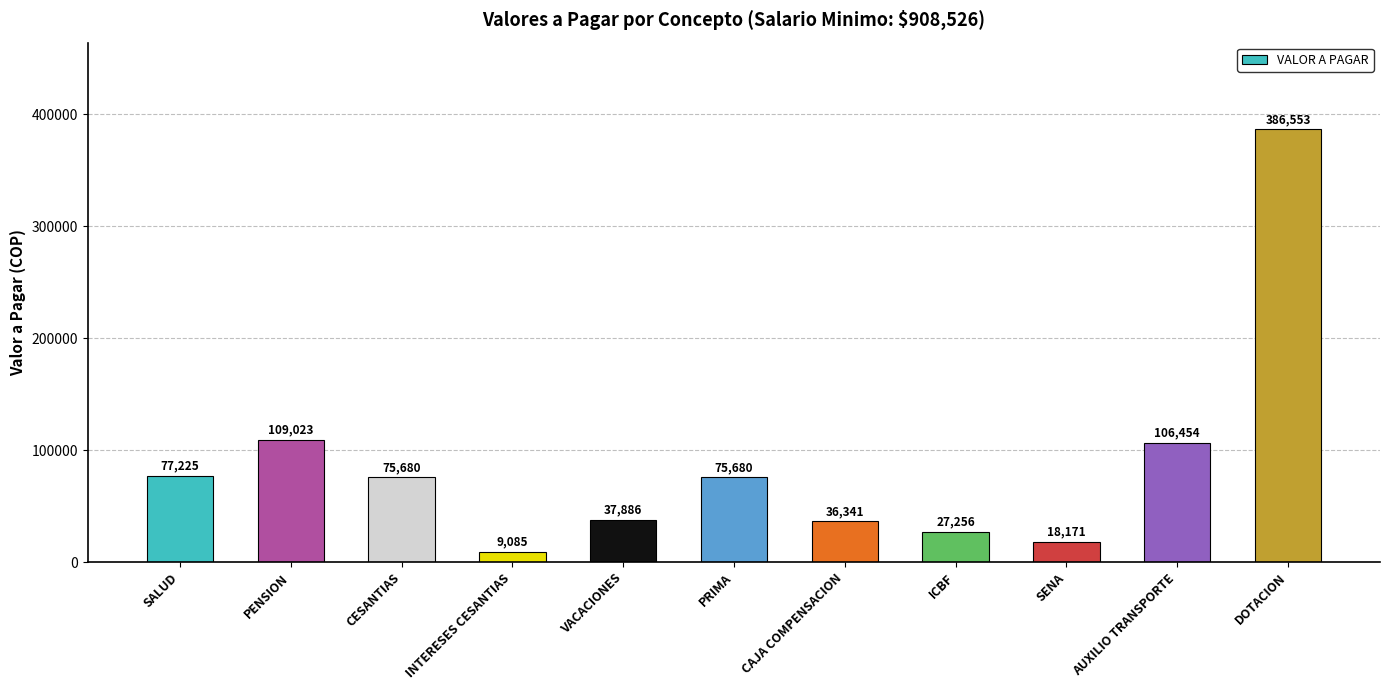

The chart shows a value of 75680.2 at CESANTIAS. True or false?

True